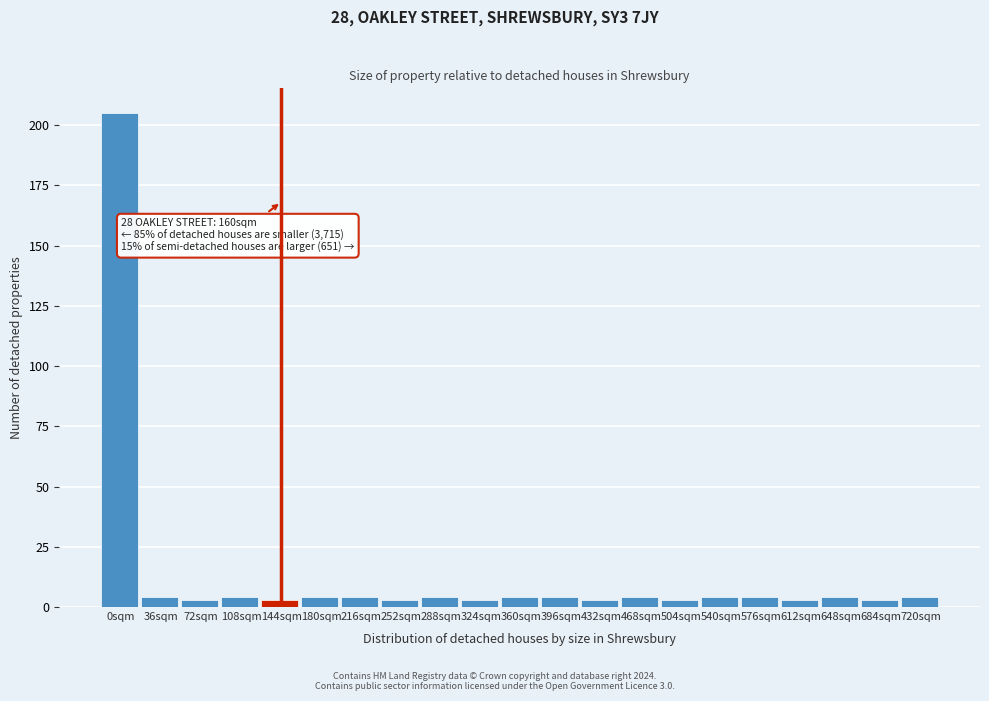

Reading right to left, extract all data points from this chart.

4	3	4	3	4	4	3	4	3	4	4	3	4	3	4	4	3	4	3	4	205